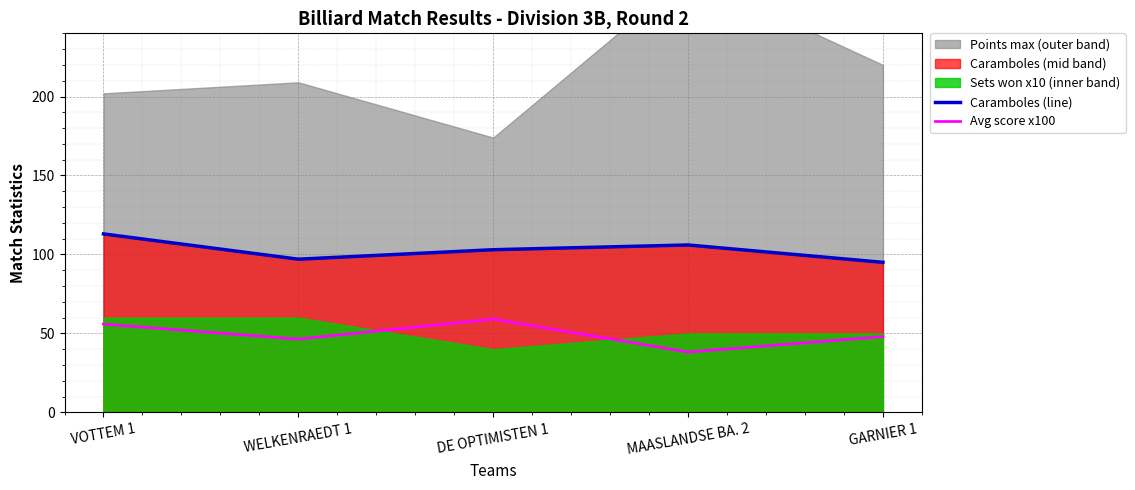

Where is Avg score x100 nearest to the value 48?

GARNIER 1